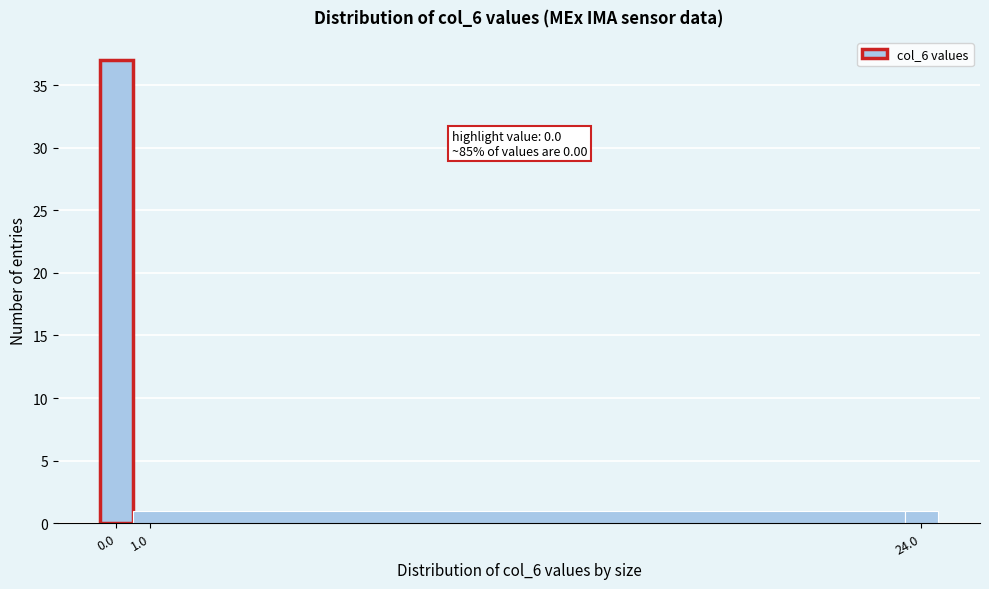

Over which range of the x-axis is the bar tallest?

-0.5 to 0.5